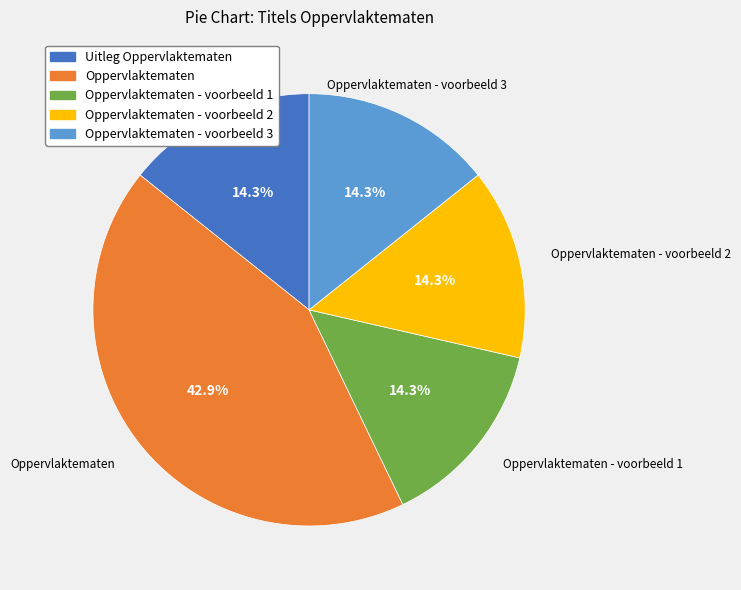

Does any single category account for the majority?

No